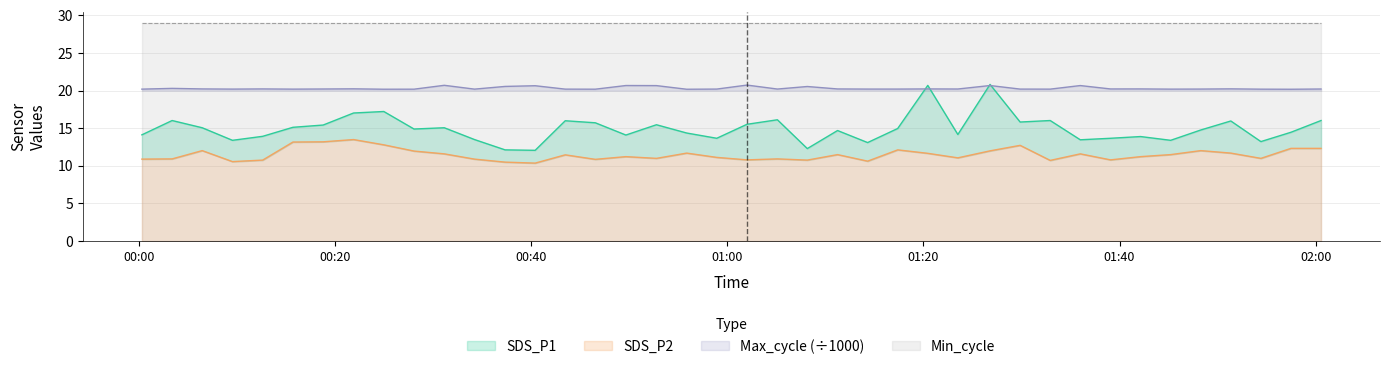

True or false: SDS_P2 and SDS_P1 intersect in this chart.

False